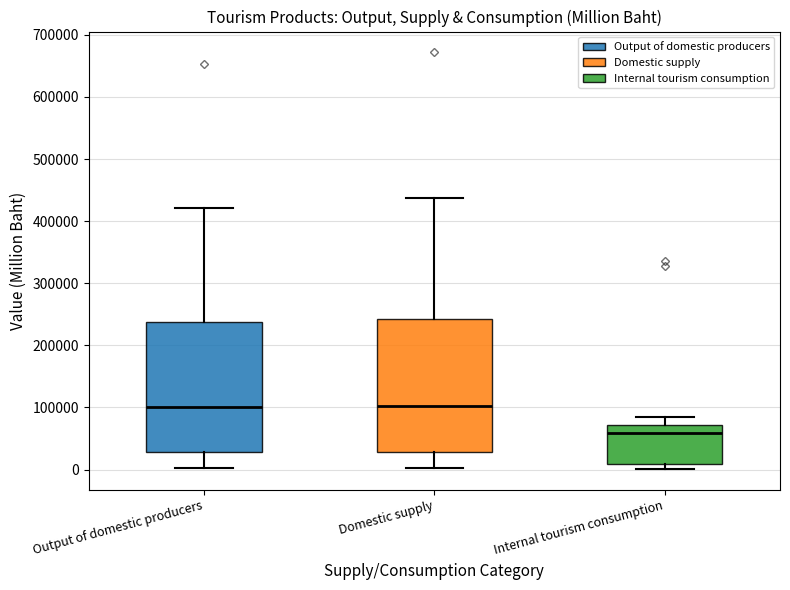

Reading left to right, transcribe this box plot: for each box, give where its median line is, the range the box spans, and where its two whiskers end, as read against the y-axis. The values are not printed on the chart, so give them approximately, as read against the axis.

Output of domestic producers: median 100000, box 30000 to 240000, whiskers 0 to 420000
Domestic supply: median 100000, box 30000 to 240000, whiskers 0 to 440000
Internal tourism consumption: median 60000, box 10000 to 70000, whiskers 0 to 80000